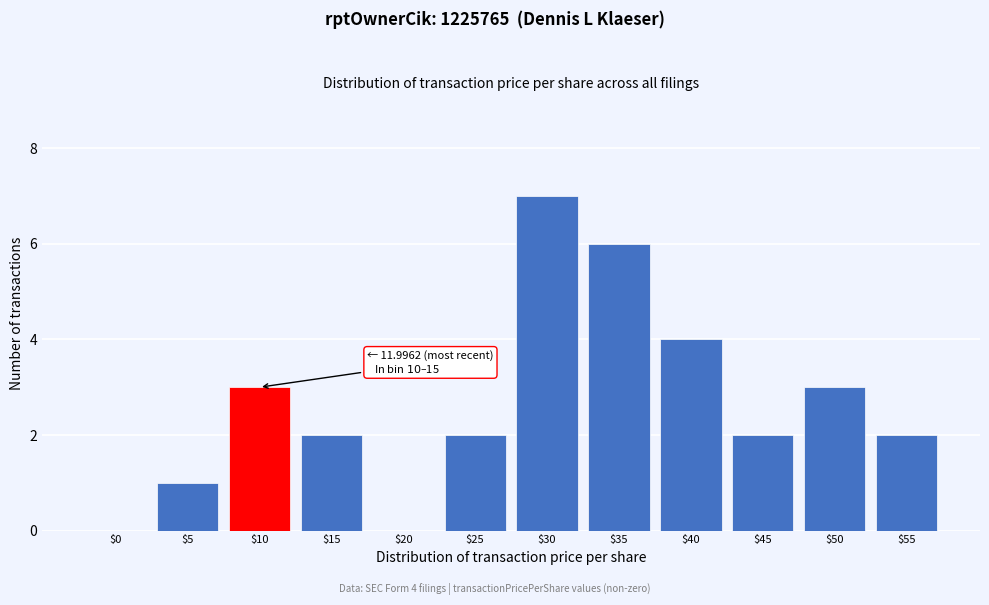

What is the sum of all values?

32